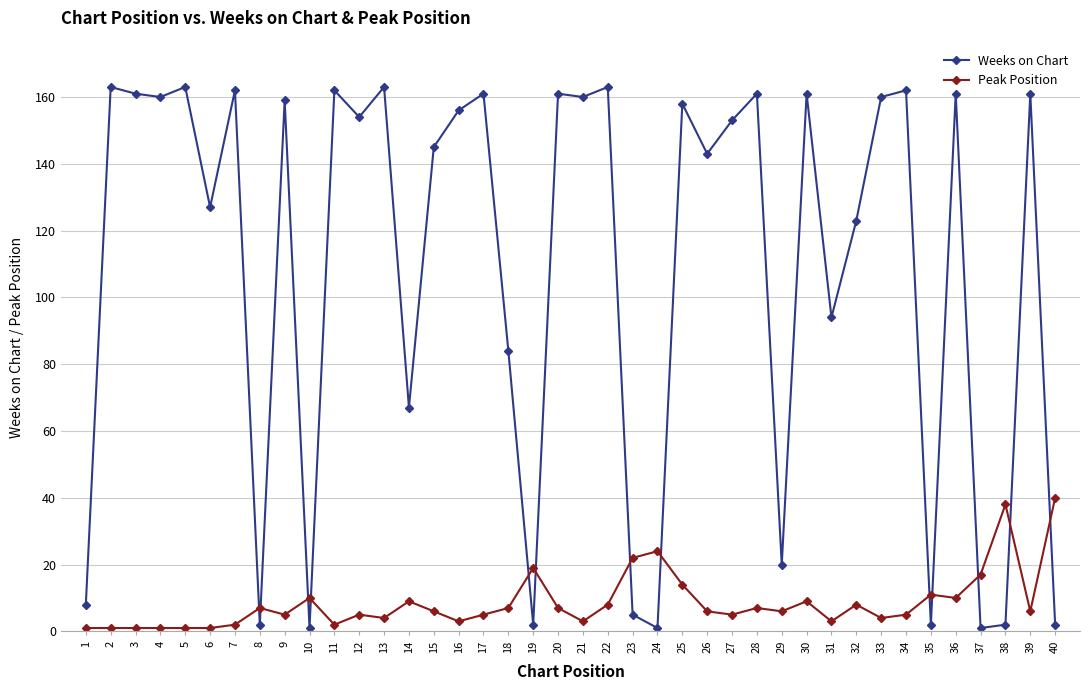

Which series has the largest total across all categories?

Weeks on Chart